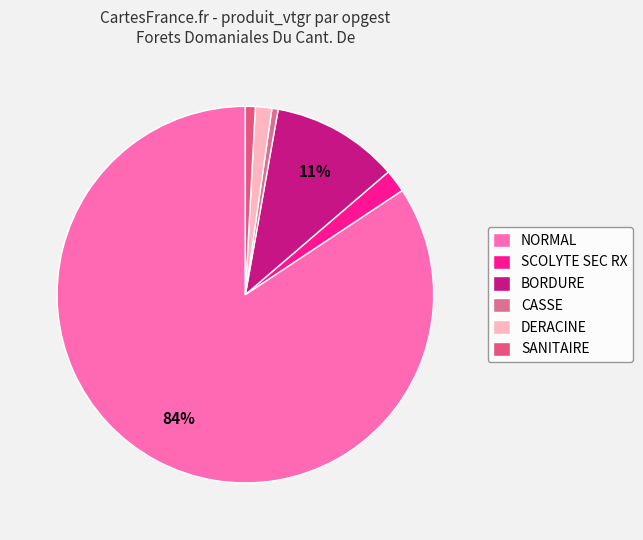

To the nearest percent, what is the difference between the SCOLYTE SEC RX and NORMAL slice percentages?

82%